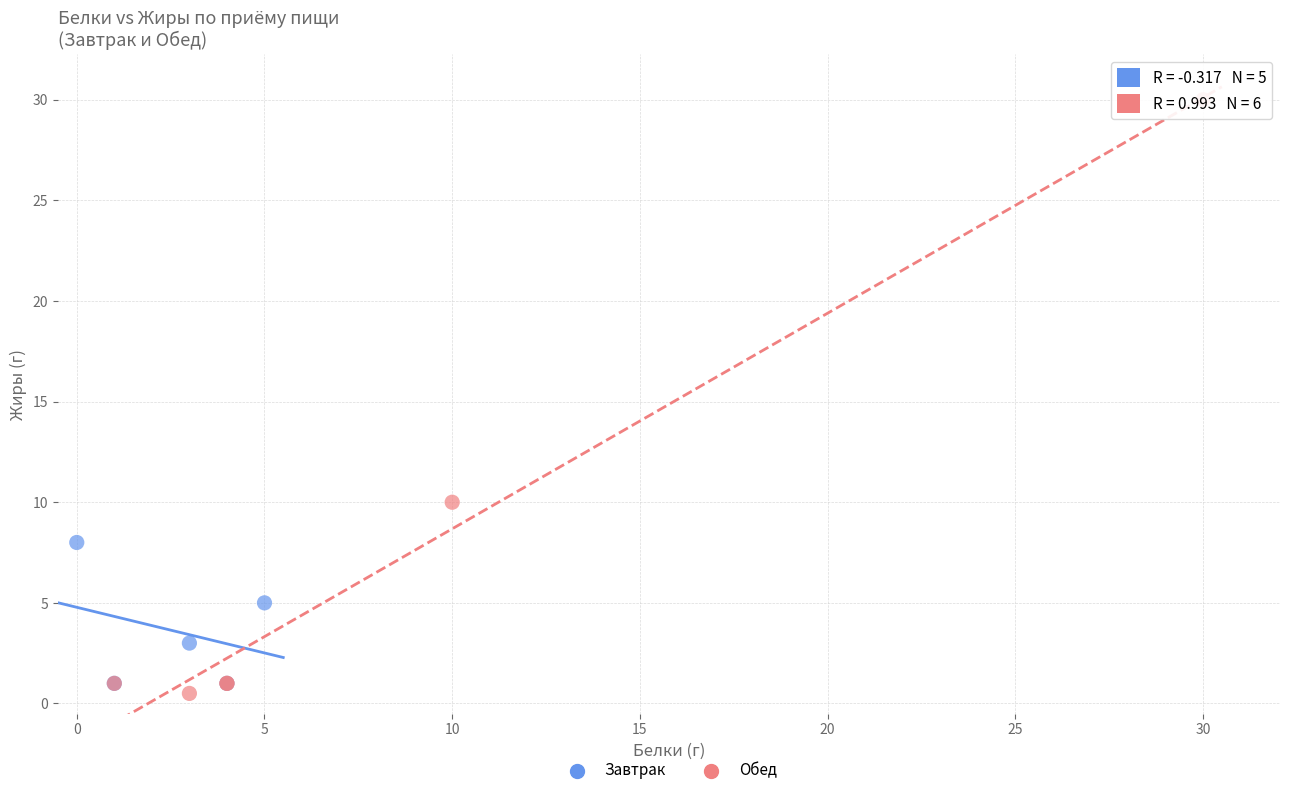

Which series contains the highest Y value?

Обед